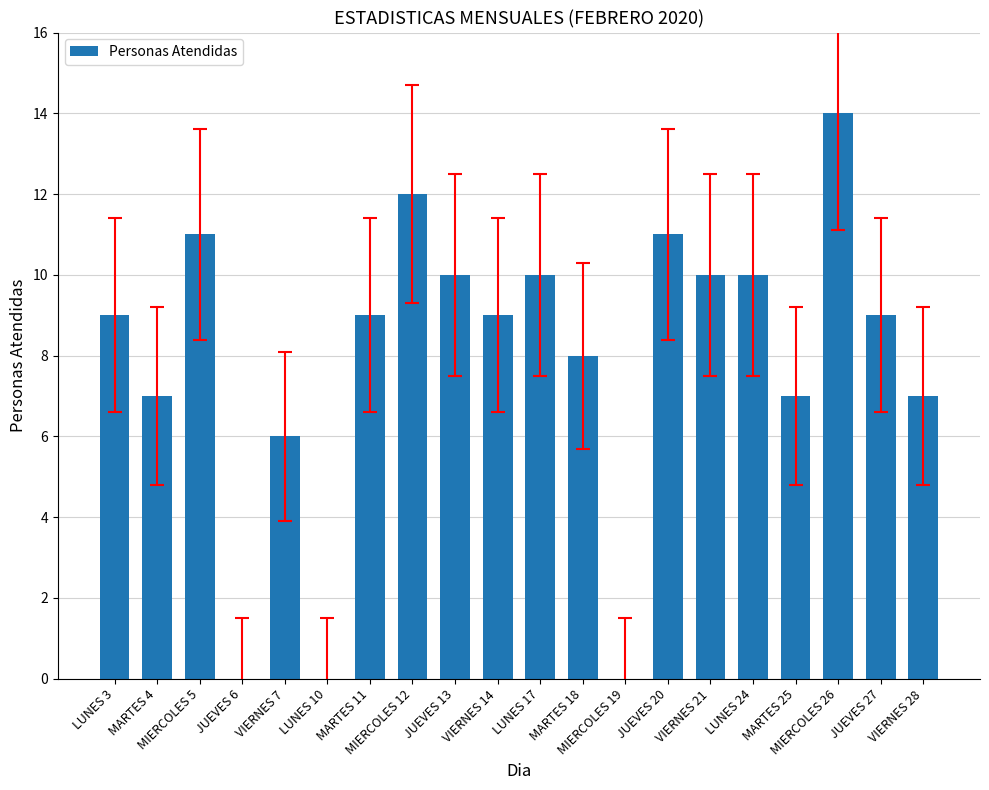

What is the sum of all values?

159